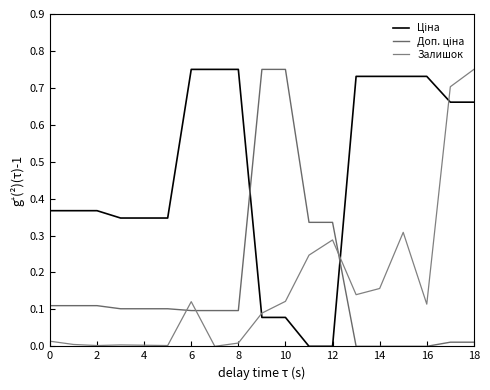

True or false: Ціна and Залишок cross at least once.

True